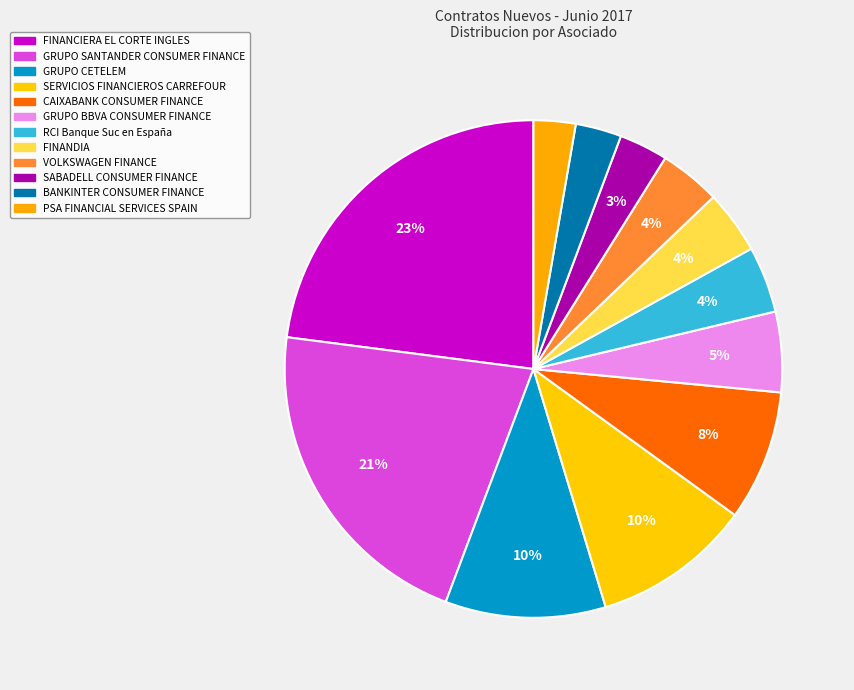

Is there any slice that represents more than half of the pie?

No